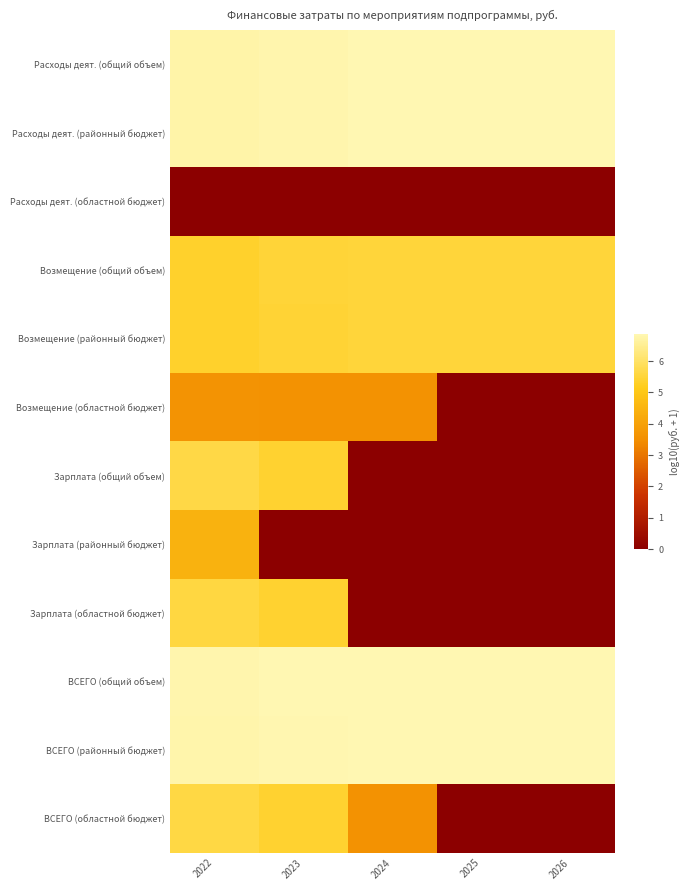

Count the number of categories in the chart.

5